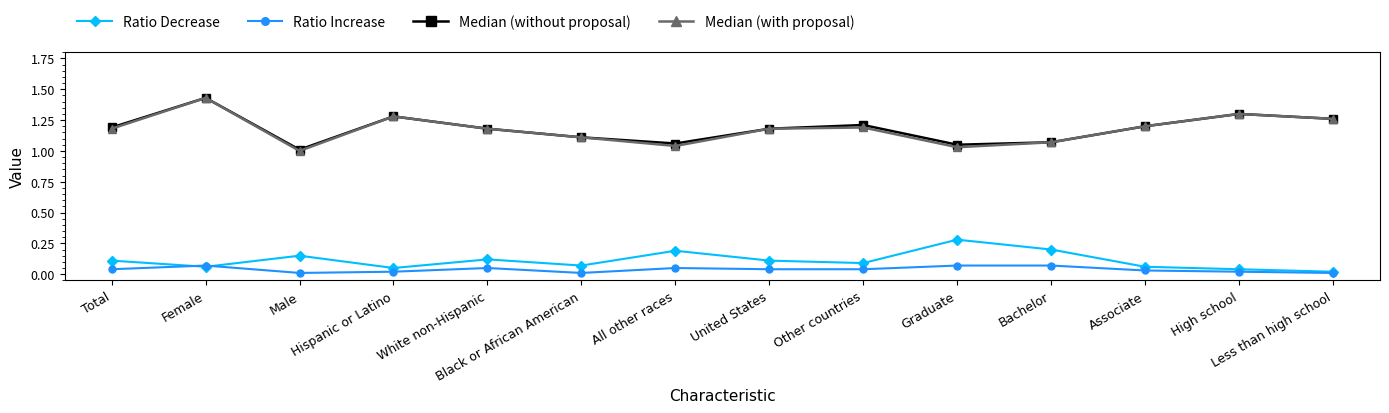

True or false: Ratio Increase and Median (without proposal) cross at least once.

False